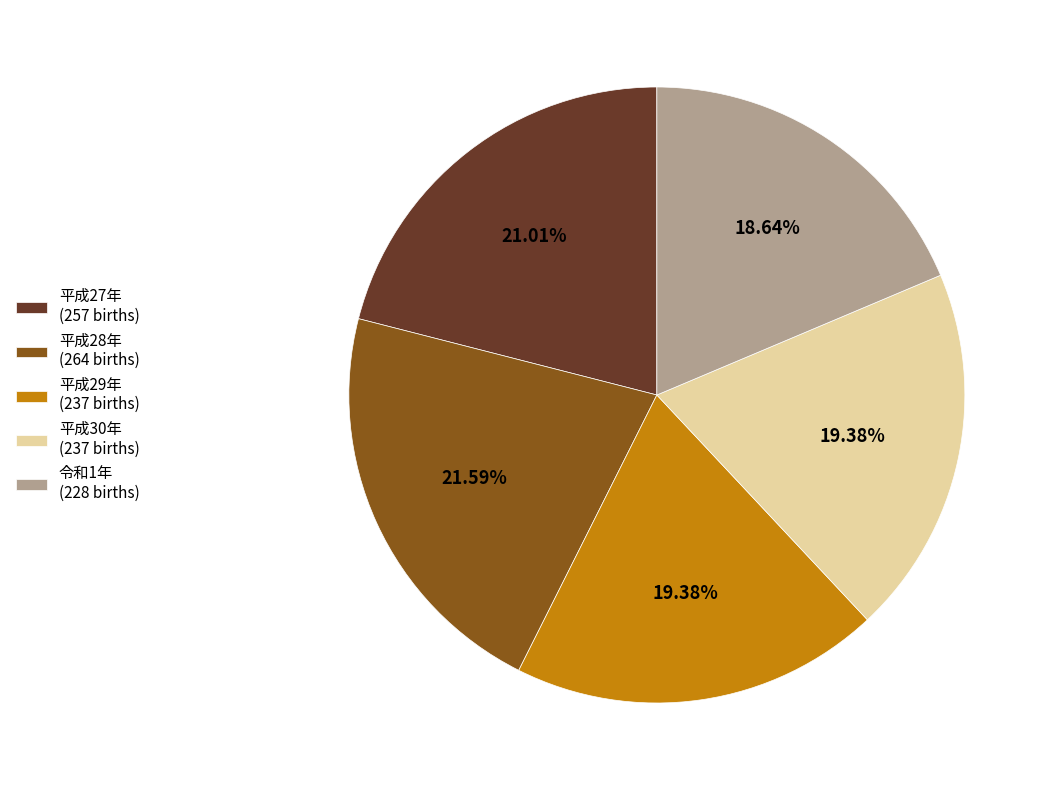

Count the number of slices in the pie.

5